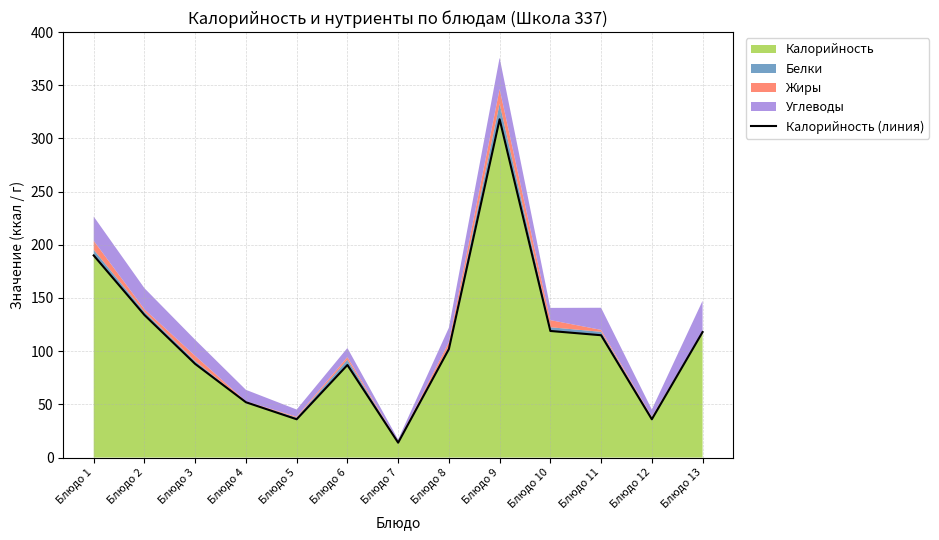

Reading left to right, transcribe all the data shown in this chart.

190	134	88	52	36	87	14	102	318	119	115	36	118